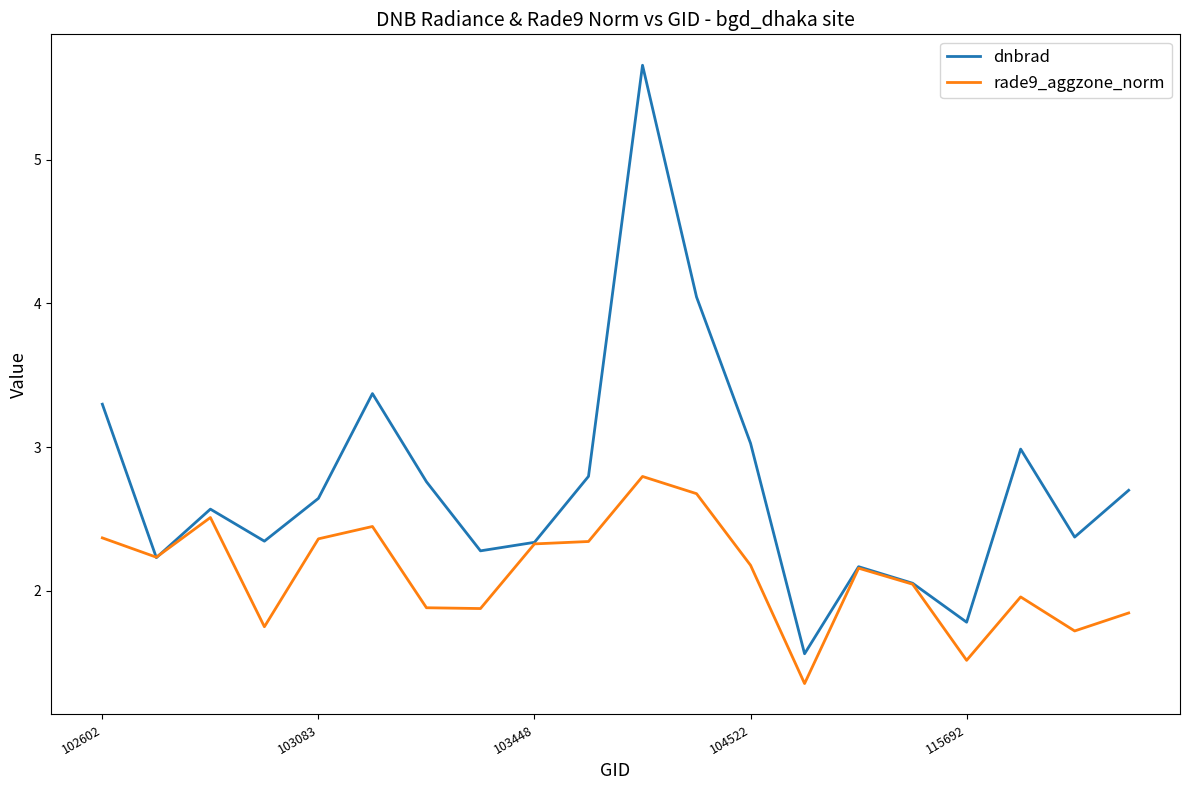

Which series has the largest total across all categories?

dnbrad